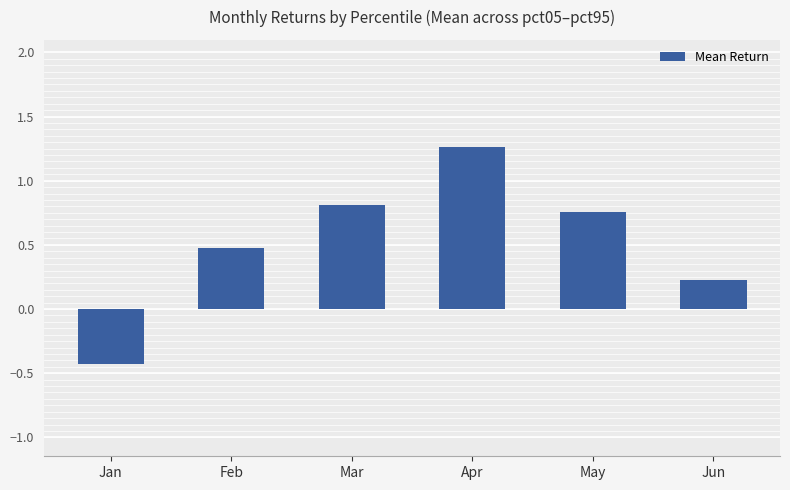

What is the change in value from Feb to May?

+0.3